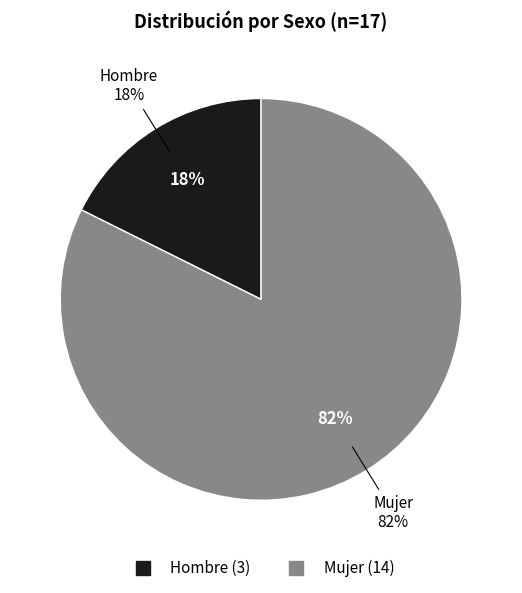

What is the largest slice in the pie chart?

Mujer